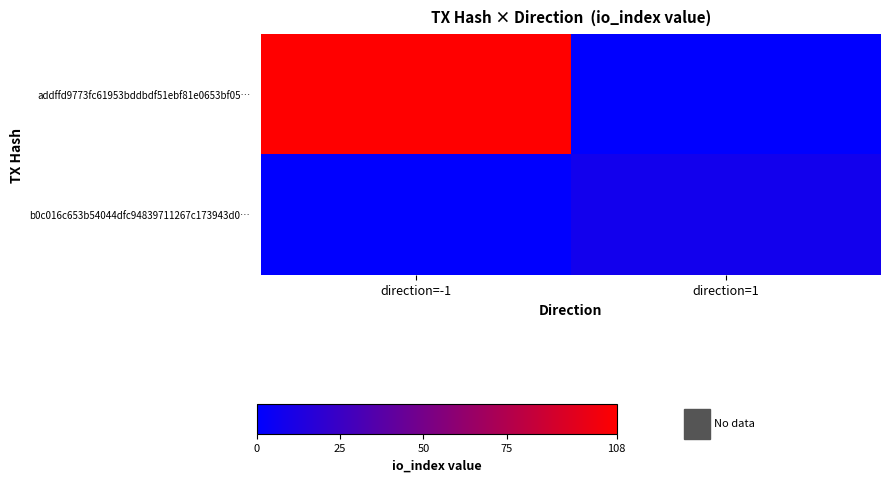

At which category is the sum across all series the highest?

direction=-1